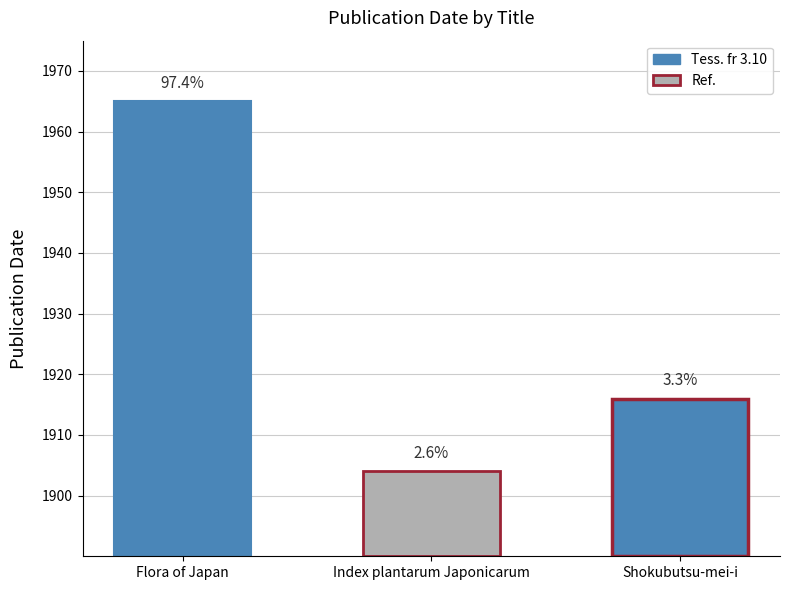

What is the difference between the maximum and minimum values?

61